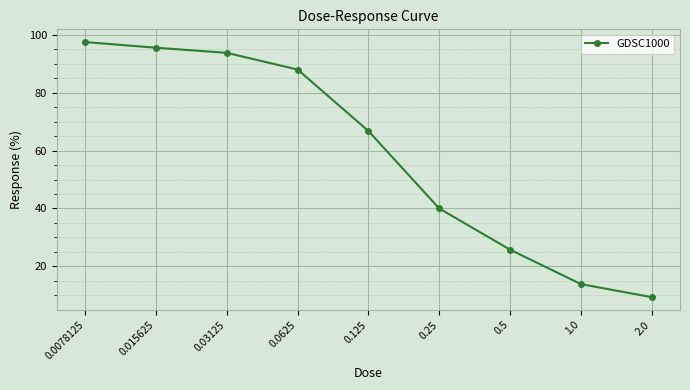

Rank the categories by value from highest to lowest.

0.0078125, 0.015625, 0.03125, 0.0625, 0.125, 0.25, 0.5, 1.0, 2.0